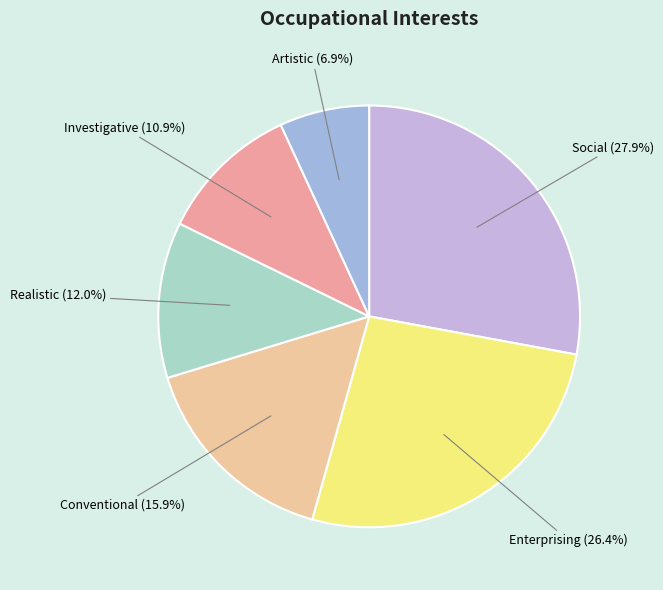

To the nearest percent, what is the average slice percentage?

17%